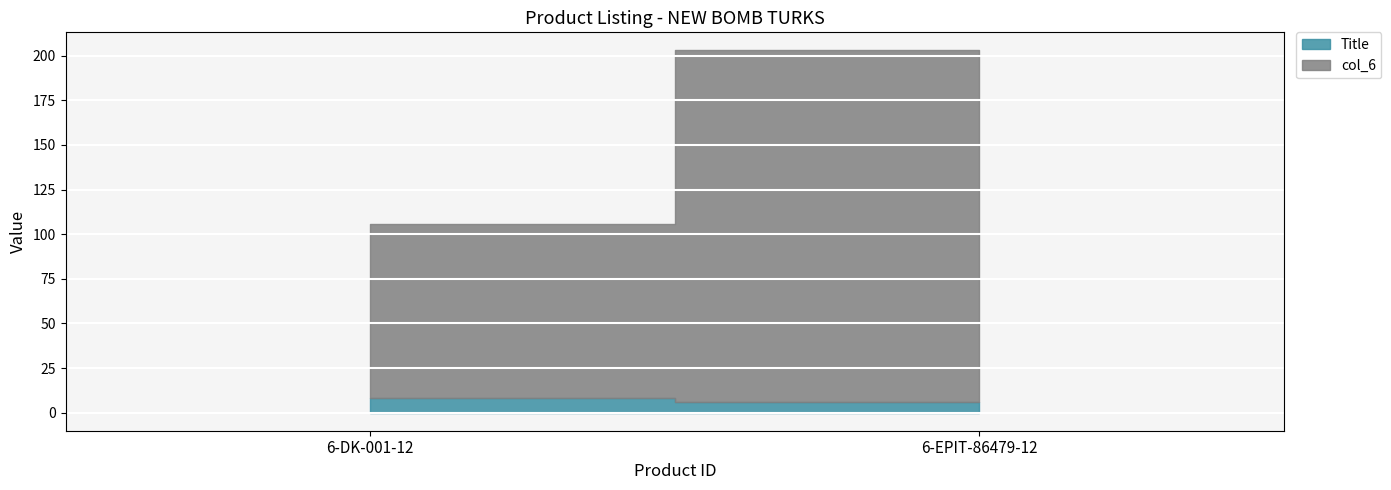

Reading right to left, list all the values displayed in this chart.

Title: 6.0	8.0
col_6: 197.0	98.0